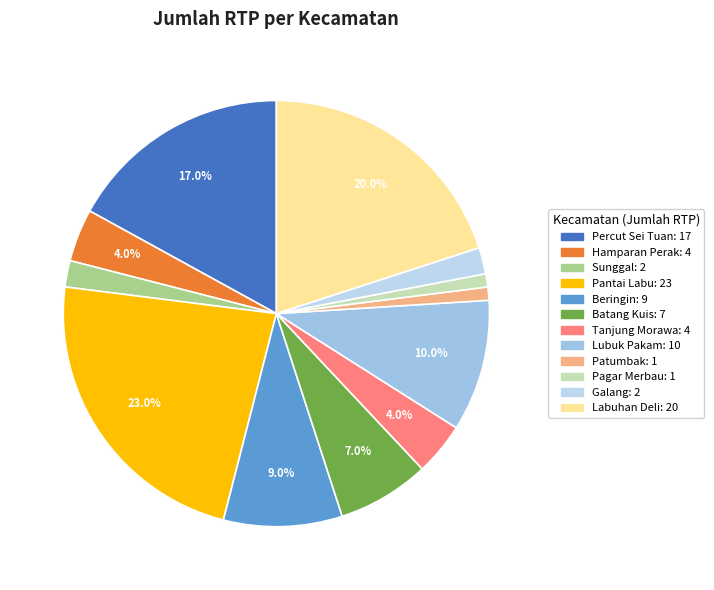

To the nearest percent, what percentage of the pie is Lubuk Pakam?

10%